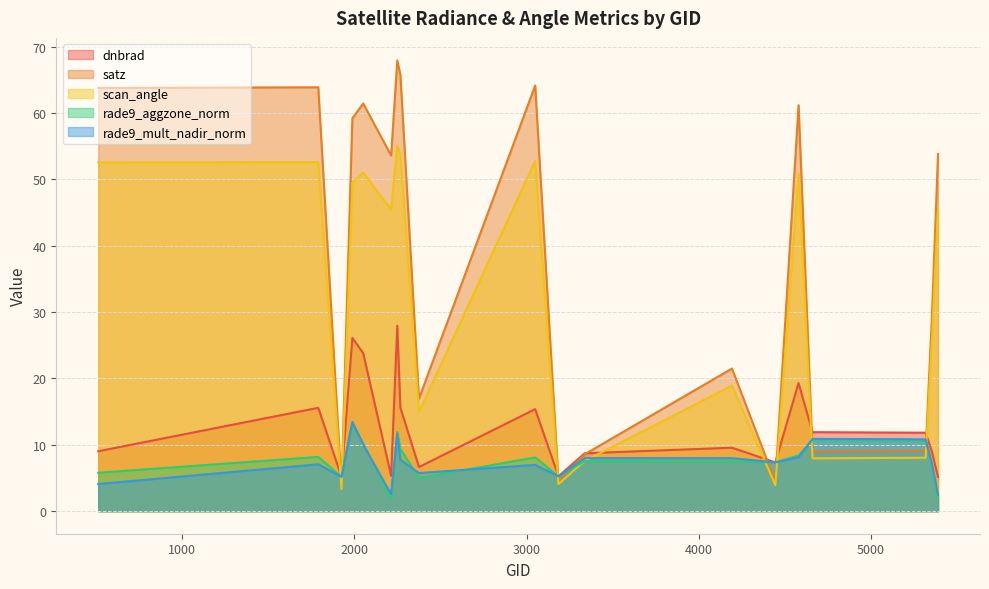

Reading right to left, transcribe all the data shown in this chart.

dnbrad: 5390=5.1	5354=9.0	5318=11.8	4661=11.9	4580=19.3	4445=7.4	4193=9.6	3338=8.7	3185=5.3	3050=15.4	2375=6.6	2267=15.6	2249=27.9	2213=5.3	2051=23.8	1988=26.1	1925=5.2	1790=15.6	512=9.0
satz: 5390=53.8	5354=29.0	5318=9.1	4661=9.0	4580=61.2	4445=4.4	4193=21.5	3338=8.6	3185=4.6	3050=64.1	2375=17.0	2267=65.7	2249=67.9	2213=53.6	2051=61.4	1988=59.2	1925=3.8	1790=63.9	512=63.8
scan_angle: 5390=45.6	5354=25.4	5318=8.0	4661=8.0	4580=50.8	4445=3.9	4193=18.9	3338=7.6	3185=4.1	3050=52.8	2375=15.0	2267=53.8	2249=55.1	2213=45.4	2051=51.0	1988=49.5	1925=3.3	1790=52.6	512=52.5
rade9_aggzone_norm: 5390=1.9	5354=6.9	5318=10.7	4661=10.7	4580=8.4	4445=7.4	4193=7.5	3338=7.6	3185=5.3	3050=8.1	2375=5.0	2267=9.4	2249=11.9	2213=1.9	2051=10.2	1988=13.3	1925=5.2	1790=8.2	512=5.8
rade9_mult_nadir_norm: 5390=2.5	5354=7.2	5318=10.8	4661=10.9	4580=8.1	4445=7.4	4193=8.0	3338=8.0	3185=5.3	3050=7.0	2375=5.7	2267=7.7	2249=11.7	2213=2.6	2051=10.0	1988=13.4	1925=5.2	1790=7.1	512=4.1